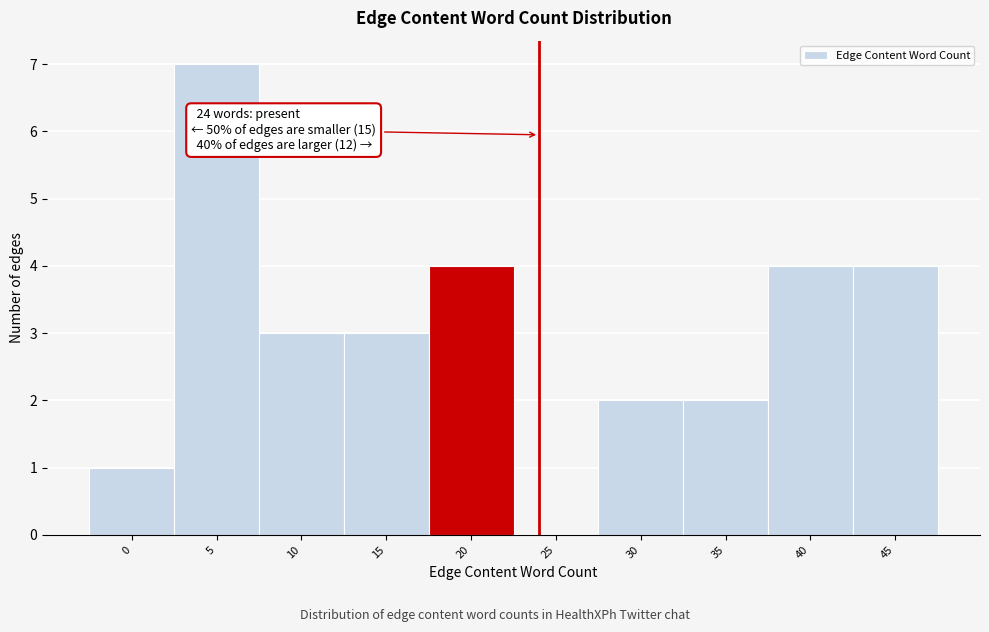

Reading right to left, what are all the values shown in this chart?

45=4	40=4	35=2	30=2	25=0	20=4	15=3	10=3	5=7	0=1